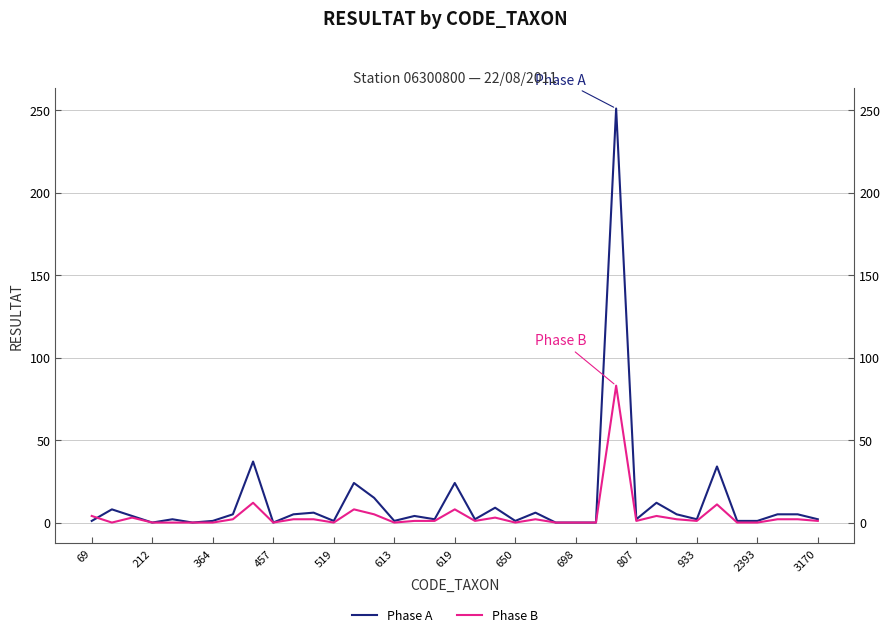

At 22, list the series in order from largest to smallest.

Phase A, Phase B